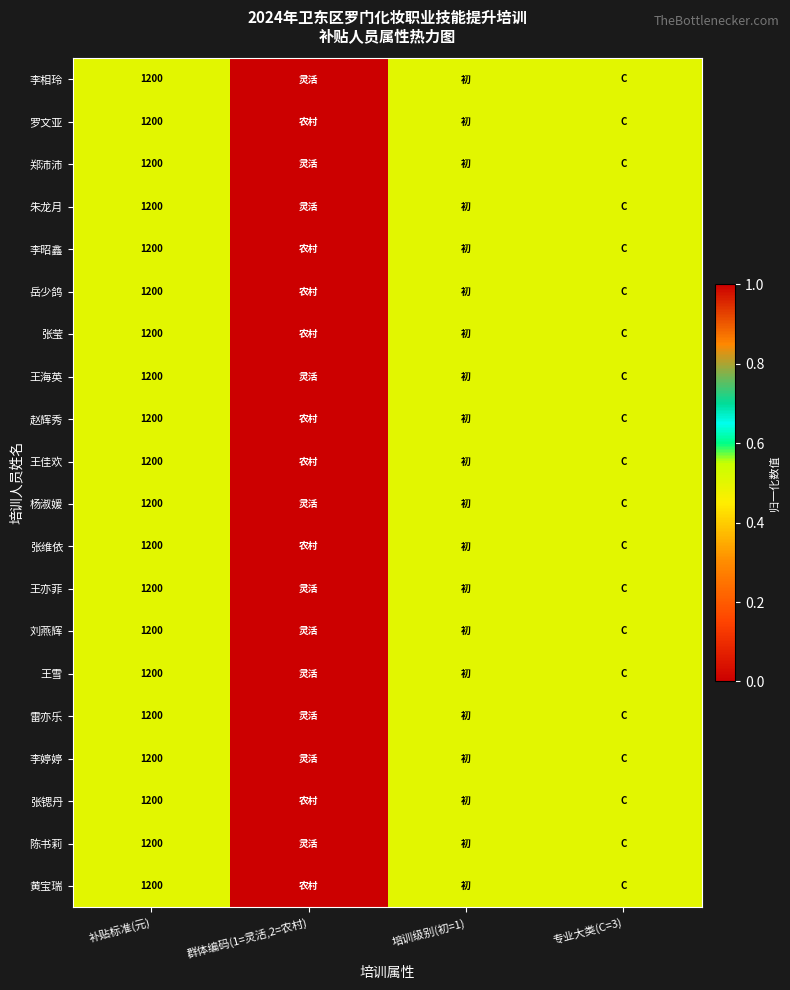

True or false: 郑沛沛 has a value of 1200.0 at 补贴标准(元).

True